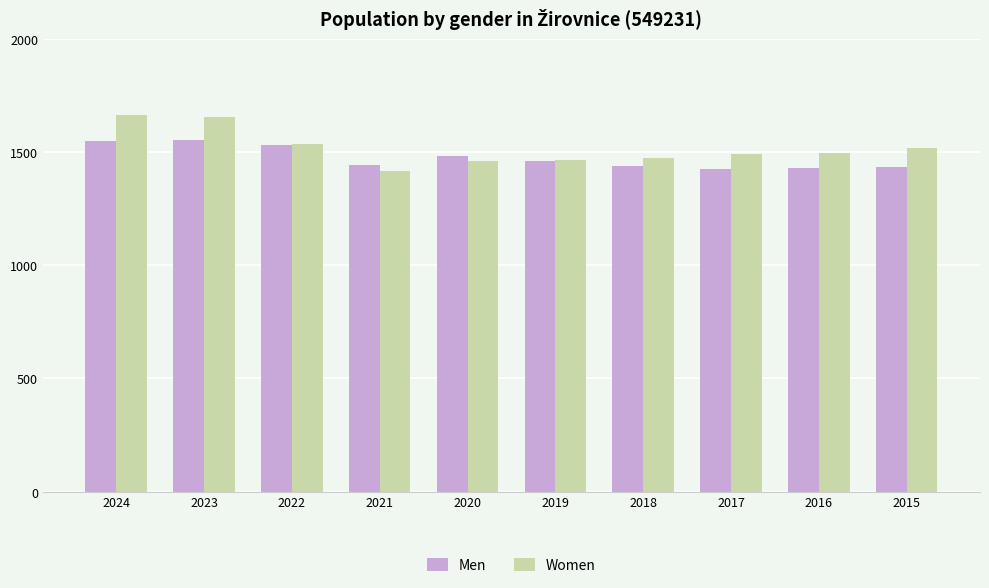

What is the lowest value of the Men series?

1425